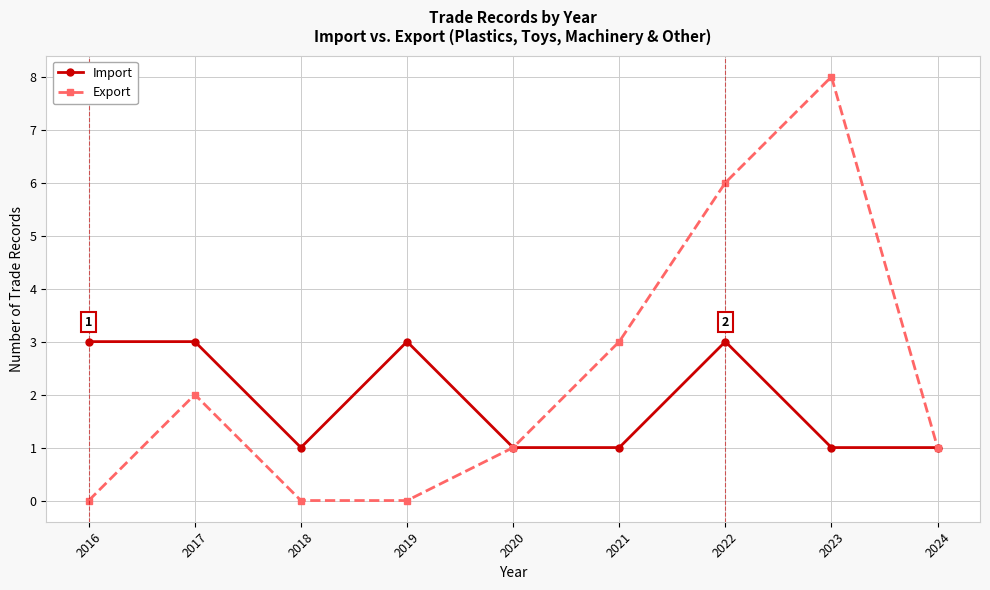

What is the highest value of the Export series?

8